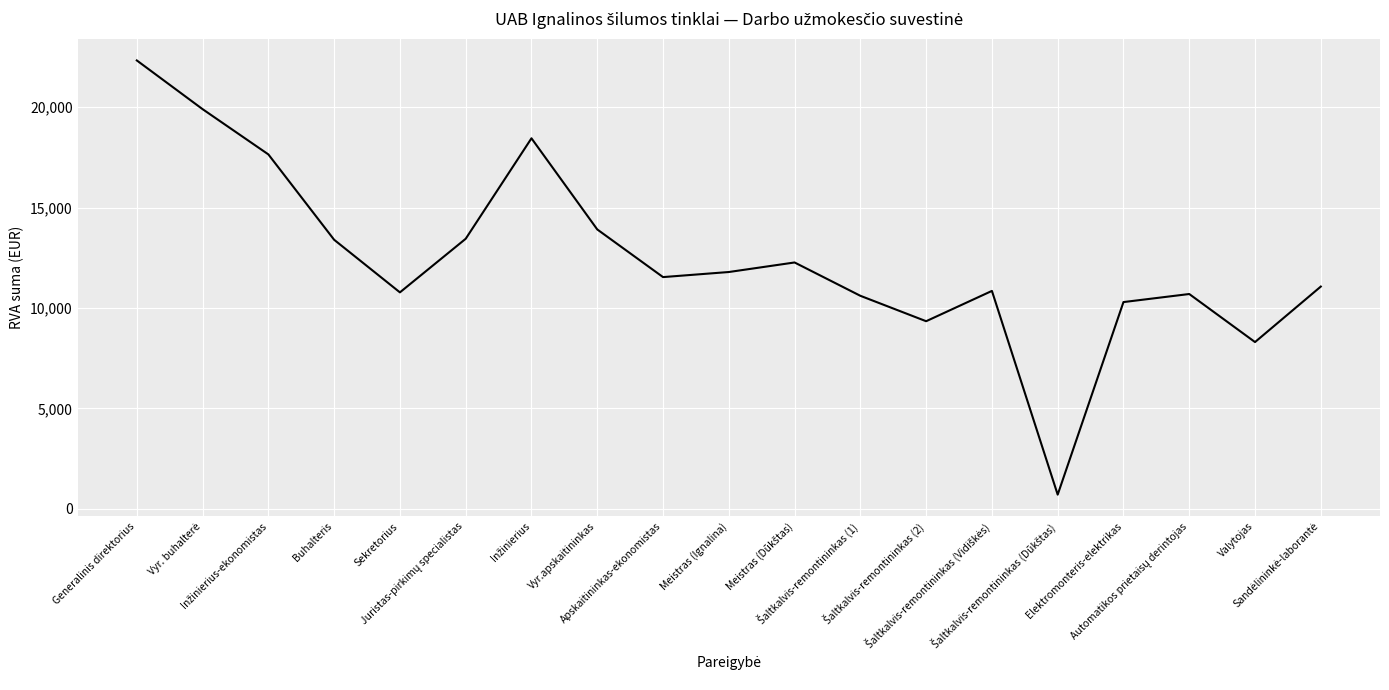

What is the difference between the maximum and minimum values?

21633.0